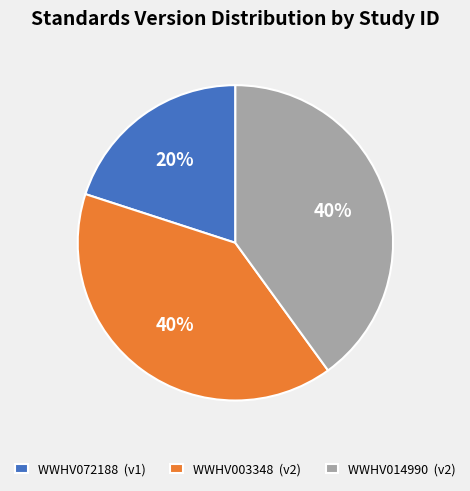

True or false: WWHV072188 (v1) accounts for 20% of the total.

True